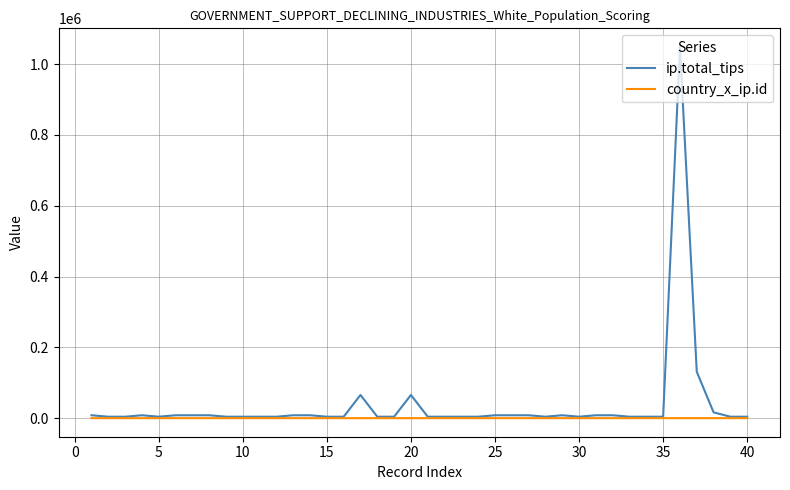

Which series has the widest spread of values?

ip.total_tips